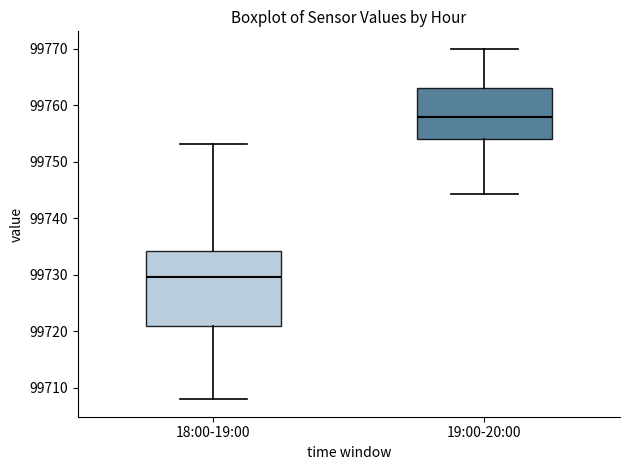

Reading left to right, transcribe this box plot: for each box, give where its median line is, the range the box spans, and where its two whiskers end, as read against the y-axis. The values are not printed on the chart, so give them approximately, as read against the axis.

18:00-19:00: median 99730, box 99721 to 99734, whiskers 99708 to 99753
19:00-20:00: median 99758, box 99754 to 99763, whiskers 99744 to 99770